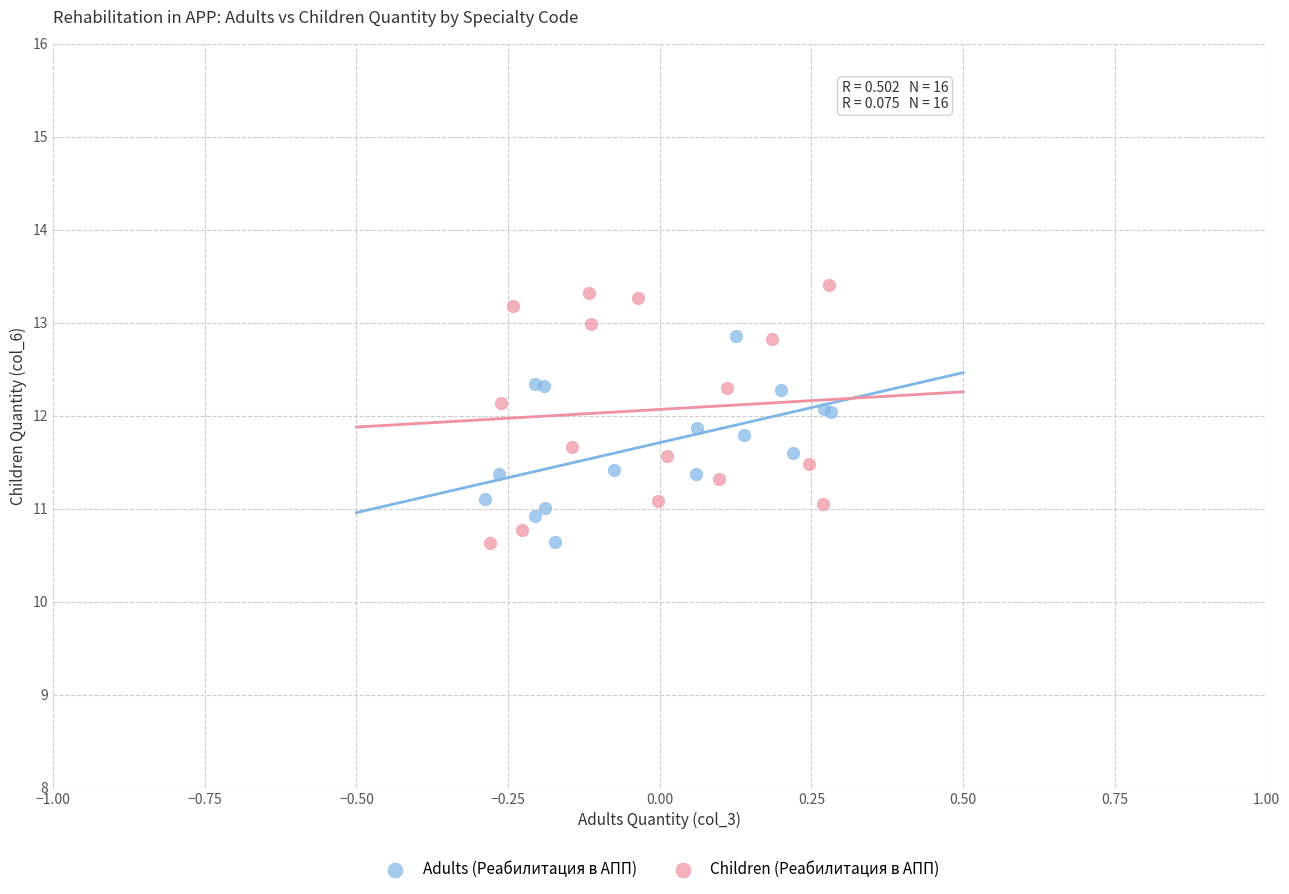

Which series contains the highest Y value?

Children (Реабилитация в АПП)